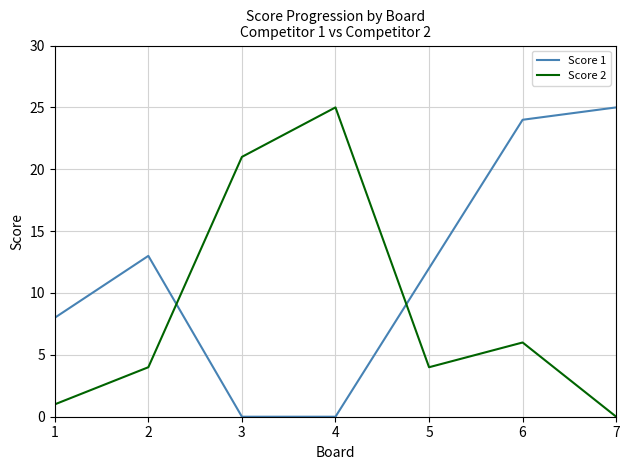

What is the sum of the Score 1 values at 2 and 7?

38